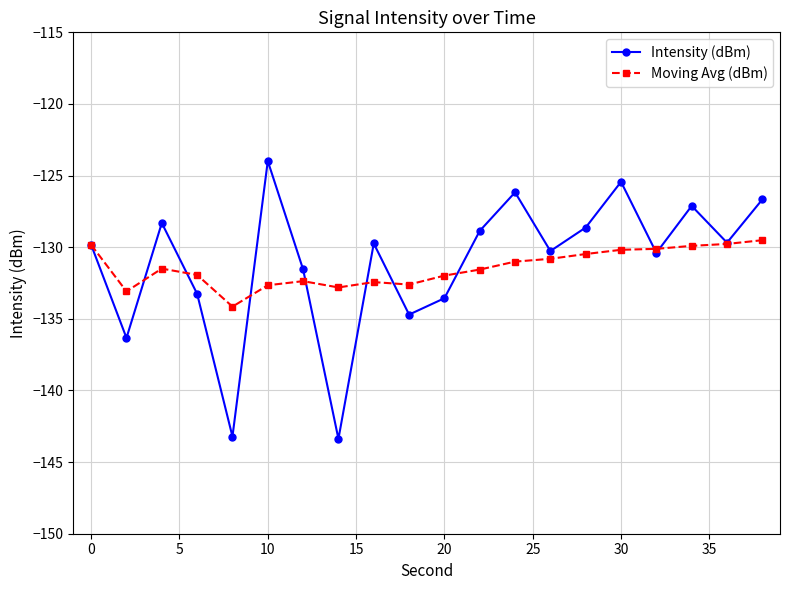

Does the chart have visible grid lines?

Yes